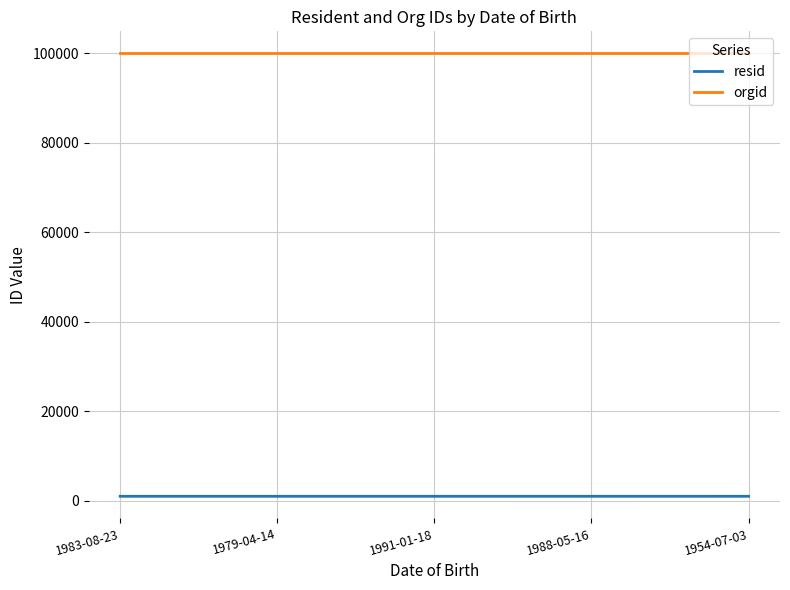

Read the orgid value at 1979-04-14.

99999